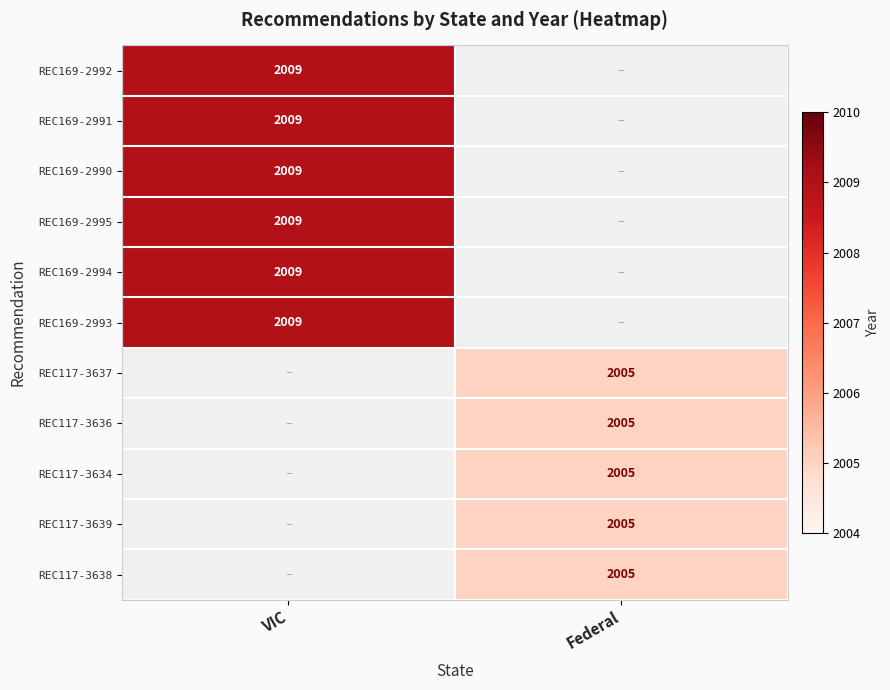

The value of REC117-3639 at Federal is 1048. True or false?

False